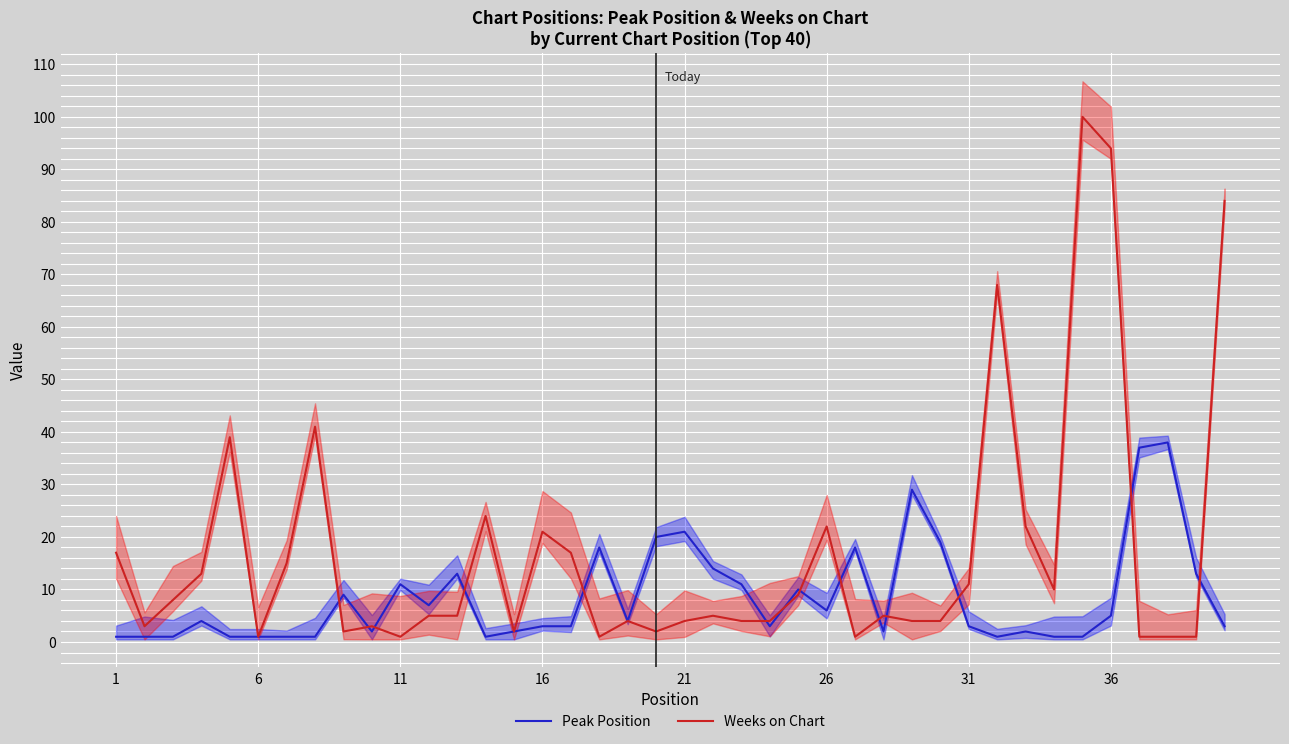

Which has a higher value, 26 or 1?

26